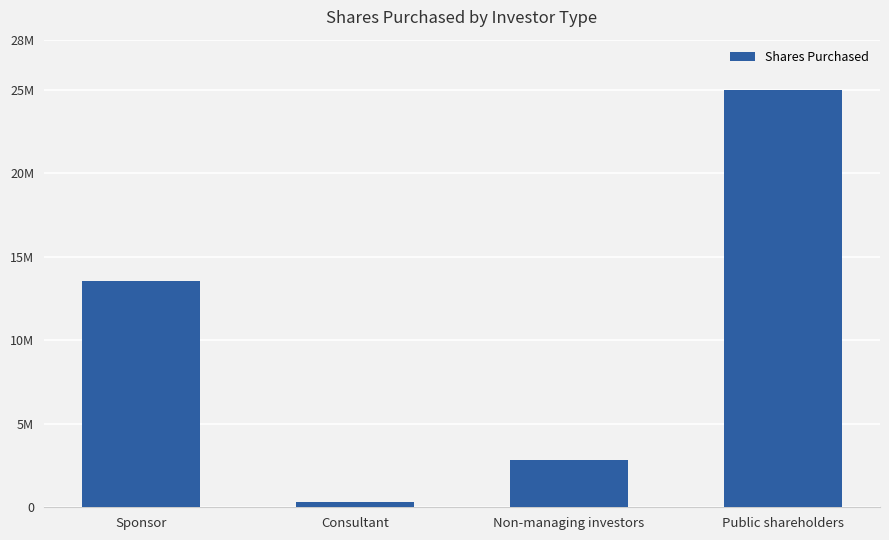

Rank the categories by value from lowest to highest.

Consultant, Non-managing investors, Sponsor, Public shareholders